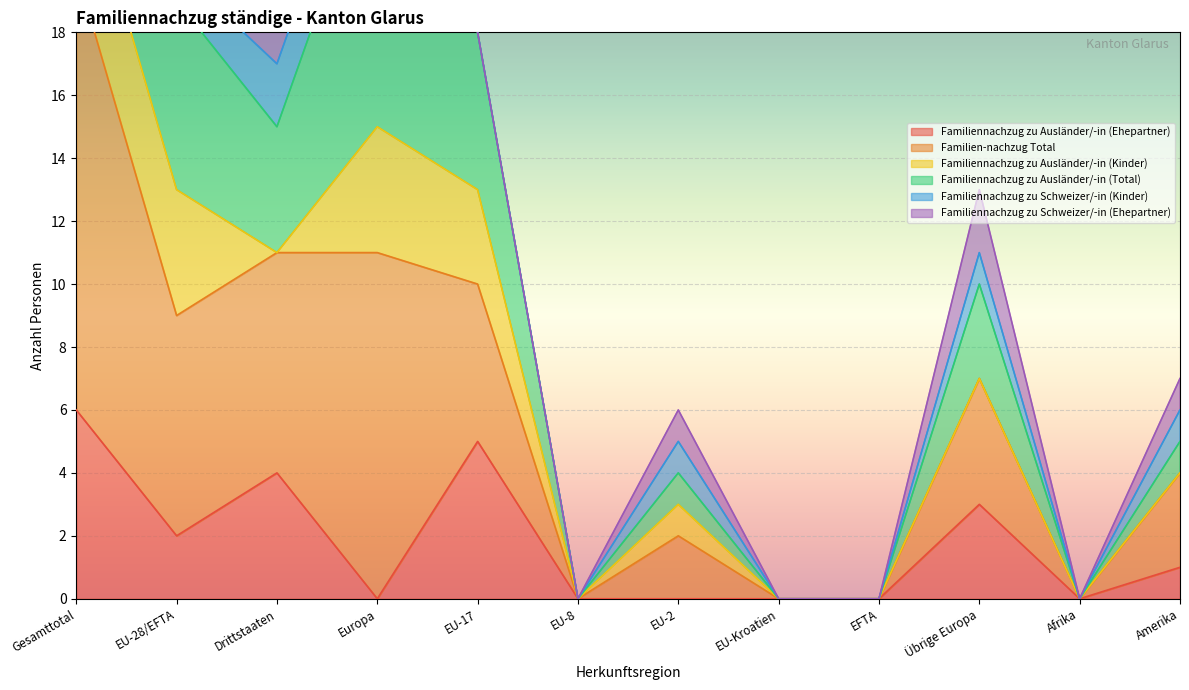

Is it true that Familiennachzug zu Ausländer/-in (Ehepartner) equals 2 at Europa?

False